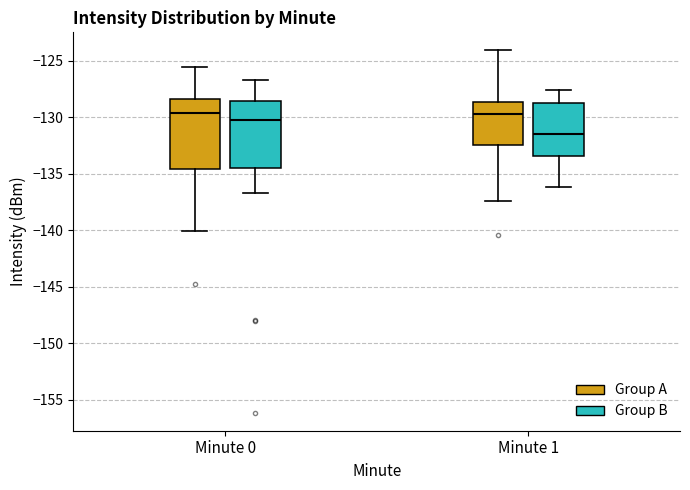

Reading left to right, transcribe this box plot: for each box, give where its median line is, the range the box spans, and where its two whiskers end, as read against the y-axis. The values are not printed on the chart, so give them approximately, as read against the axis.

Minute 0 (Group A): median -129.5, box -134.5 to -128.5, whiskers -140.0 to -125.5
Minute 0 (Group B): median -130.5, box -134.5 to -128.5, whiskers -136.5 to -126.5
Minute 1 (Group A): median -129.5, box -132.5 to -128.5, whiskers -137.5 to -124.0
Minute 1 (Group B): median -131.5, box -133.5 to -128.5, whiskers -136.0 to -127.5